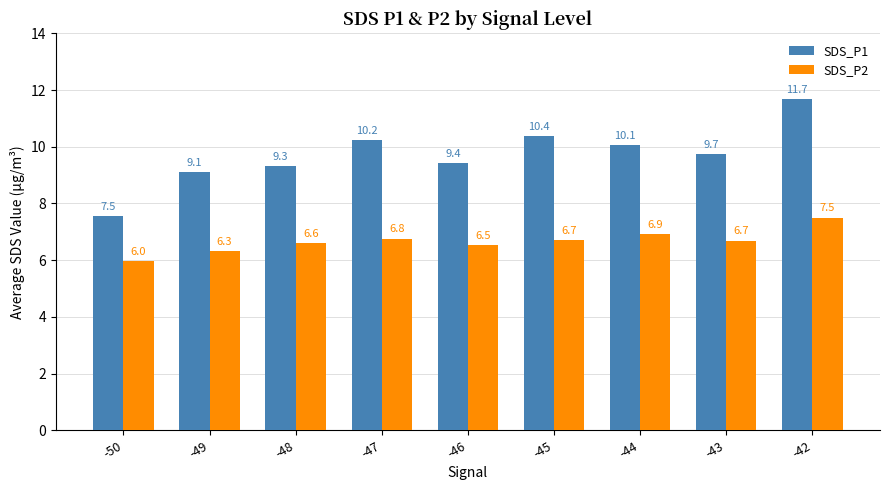

At which label is SDS_P2 closest to 6?

-50